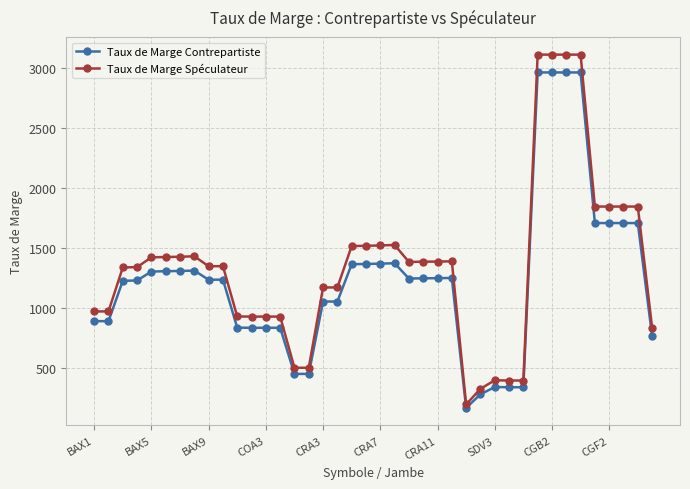

Which series has the widest spread of values?

Taux de Marge Spéculateur